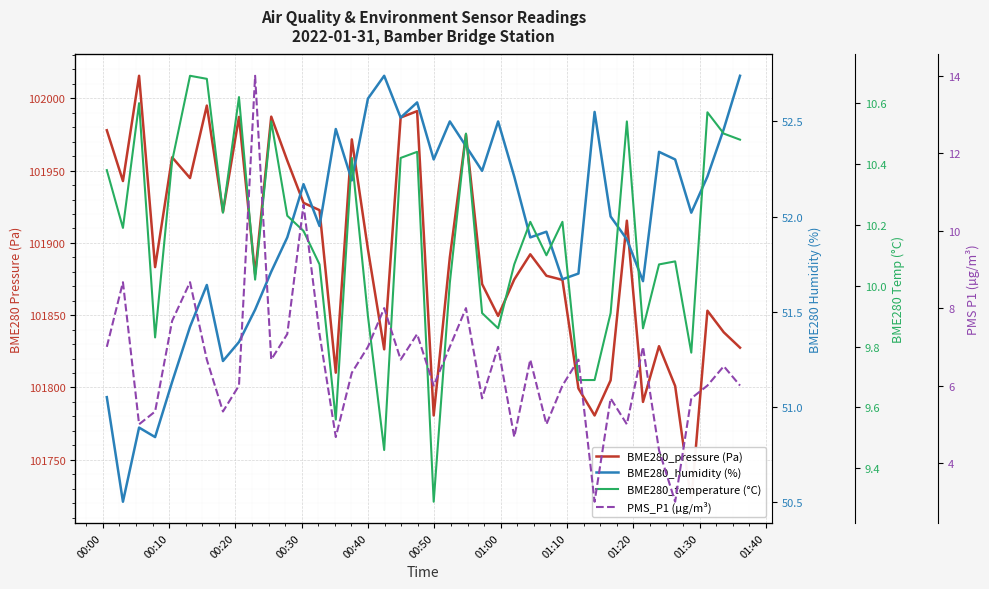

What is the maximum value for BME280_pressure (Pa)?

102015.6